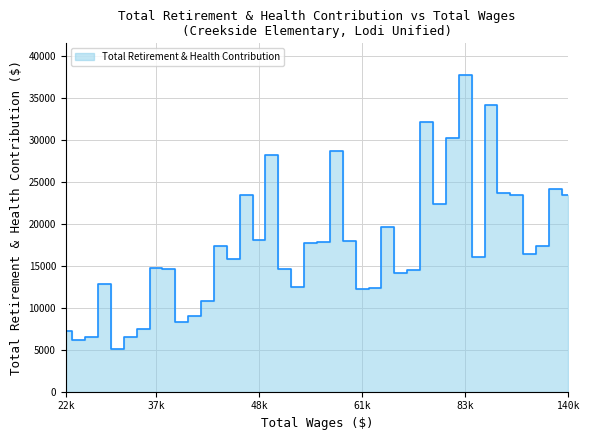

What is the difference between the maximum and minimum values?

32603